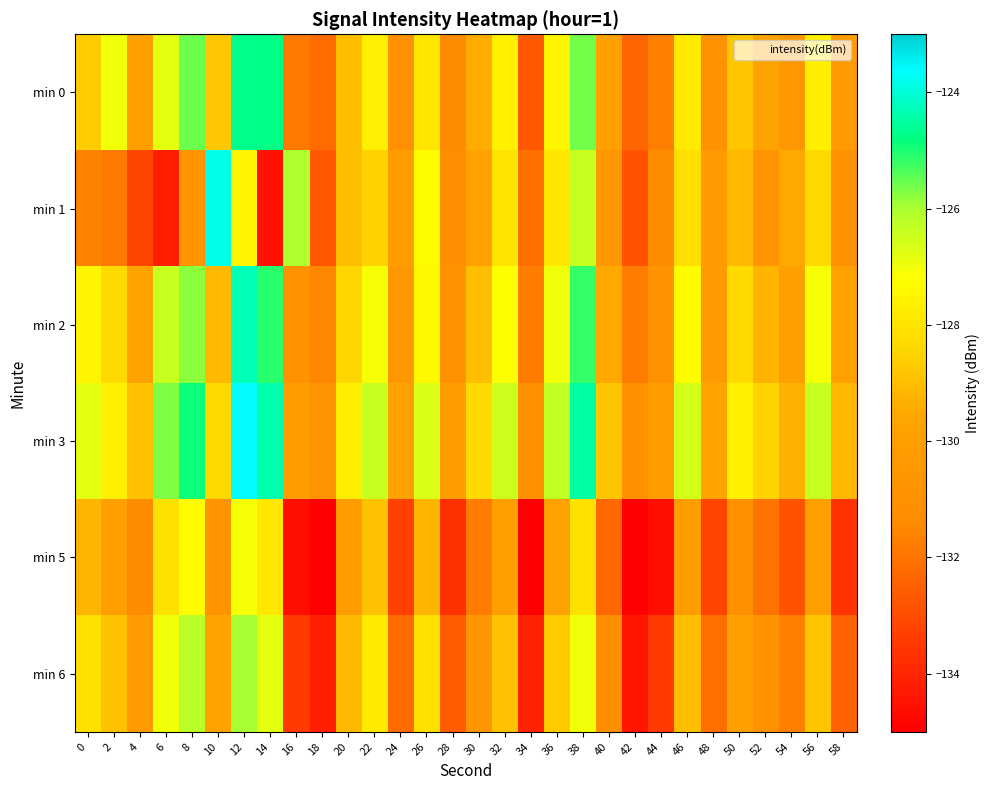

Which series has the widest spread of values?

min 1